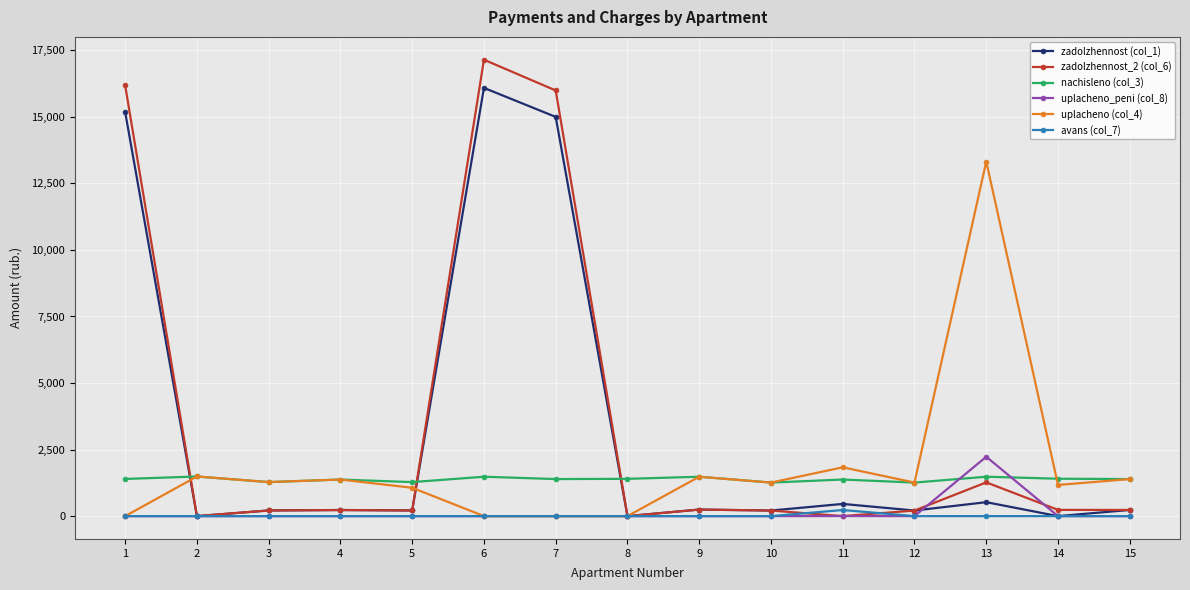

Is the value of zadolzhennost (col_1) at 2 greater than the value of uplacheno (col_4) at 15?

No